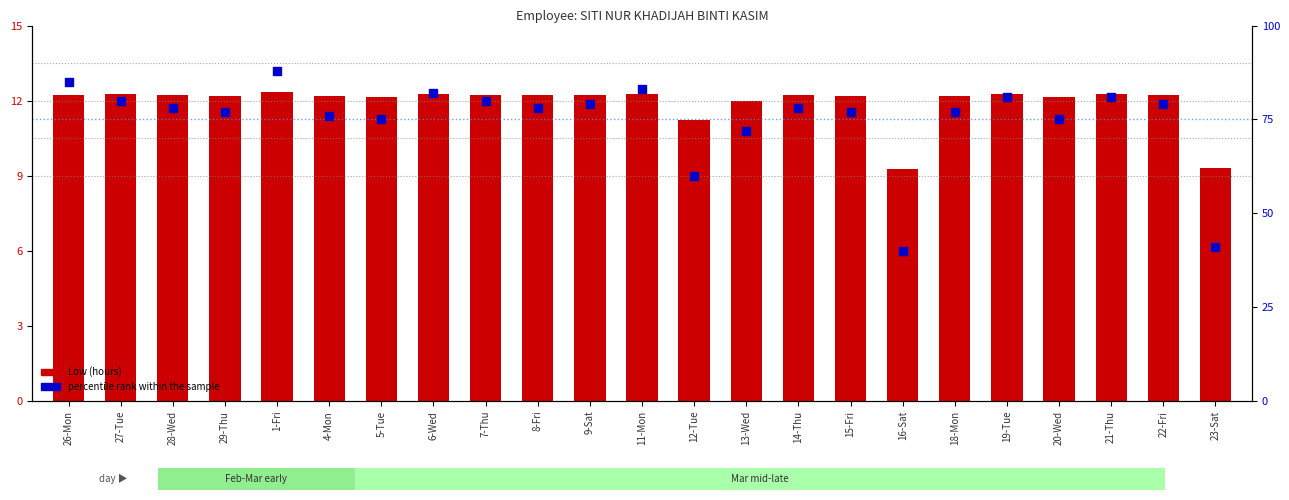

Is the value of percentile rank within the sample at 1-Fri greater than the value of Low (hours) at 7-Thu?

Yes